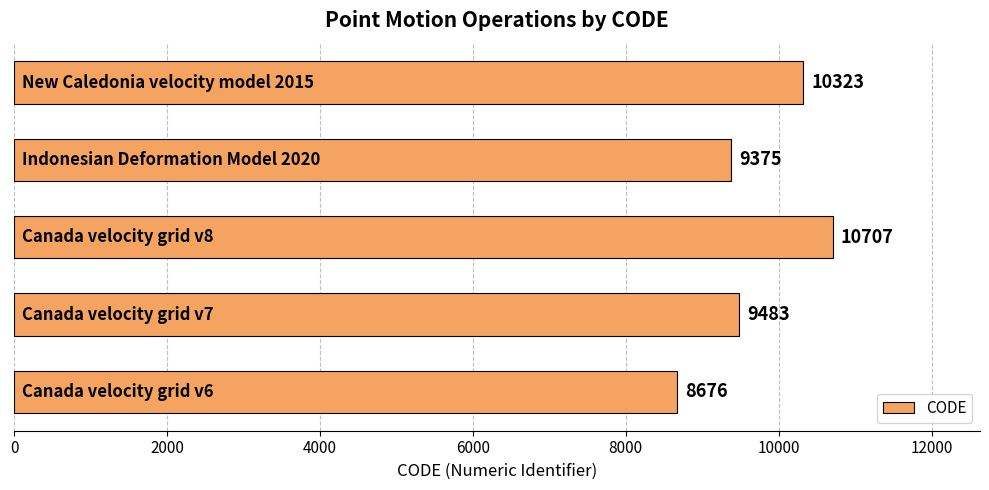

What is the sum of all values?

48564